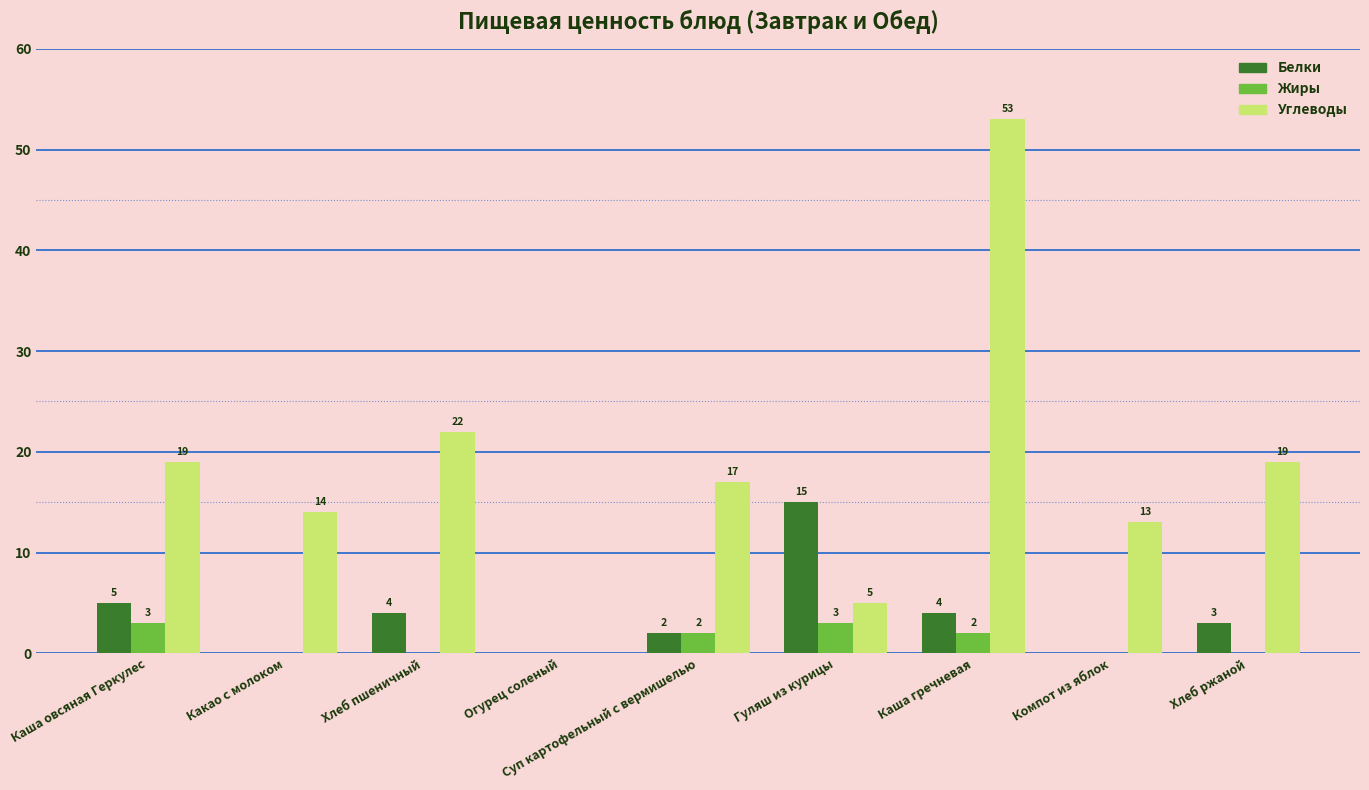

At which category does the chart reach its peak across all series?

Каша гречневая